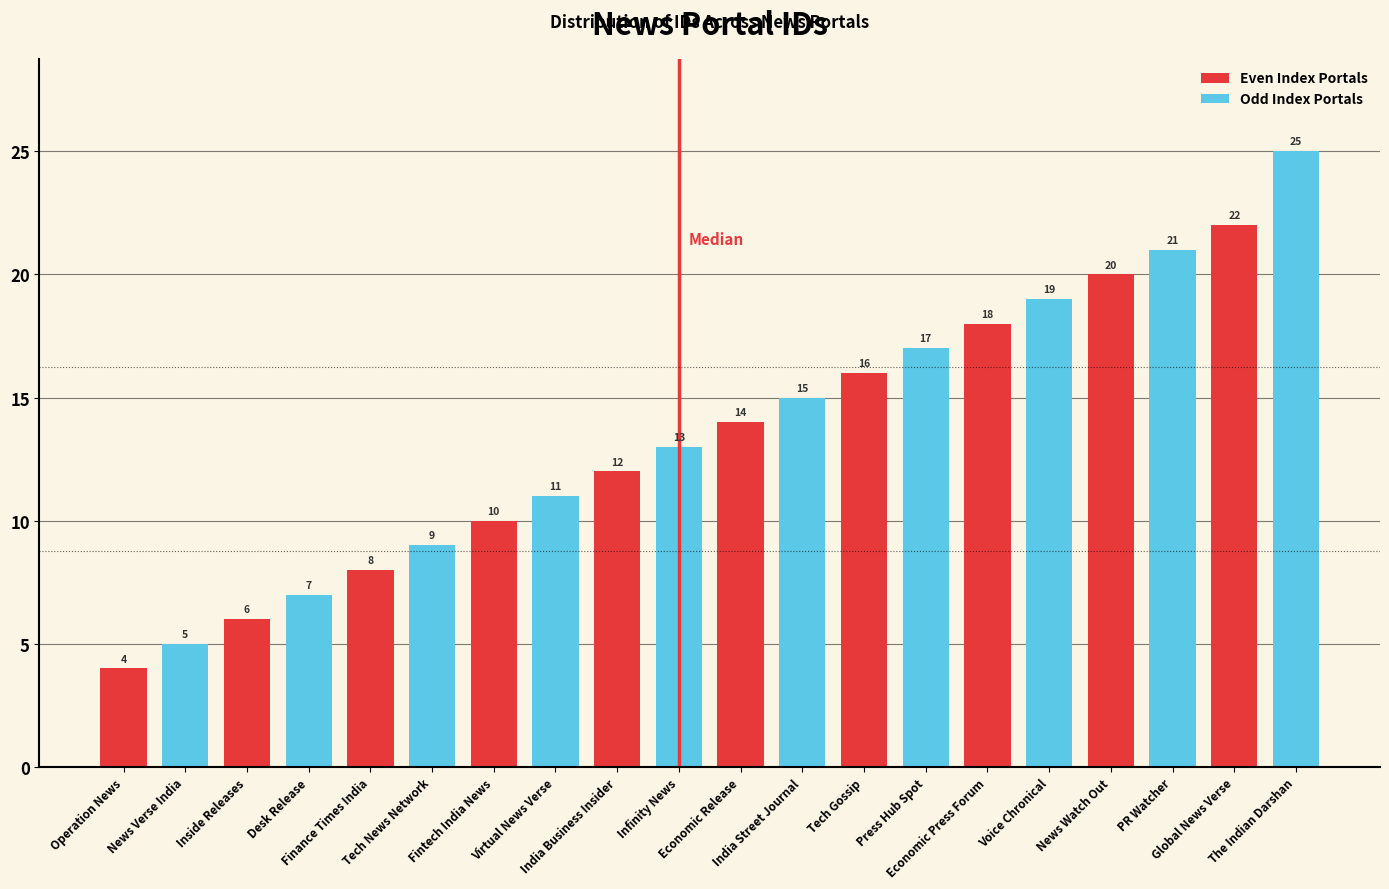

At which category is the sum across all series the highest?

Global News Verse